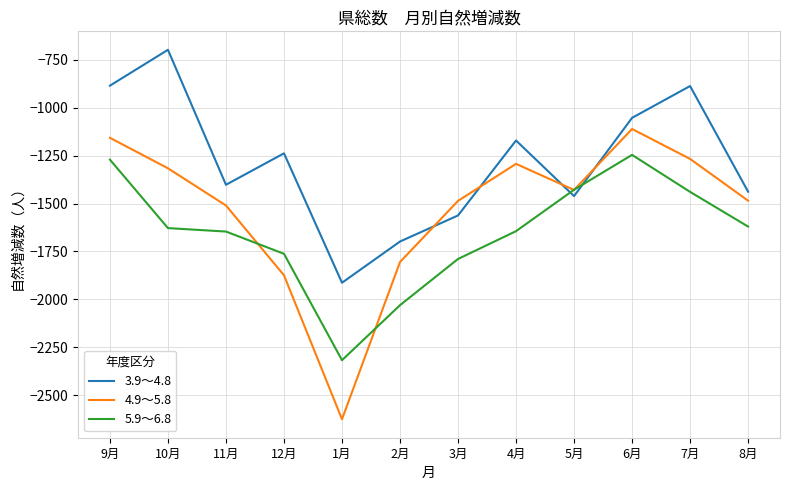

Where does the 4.9～5.8 series first go above -1429?

9月